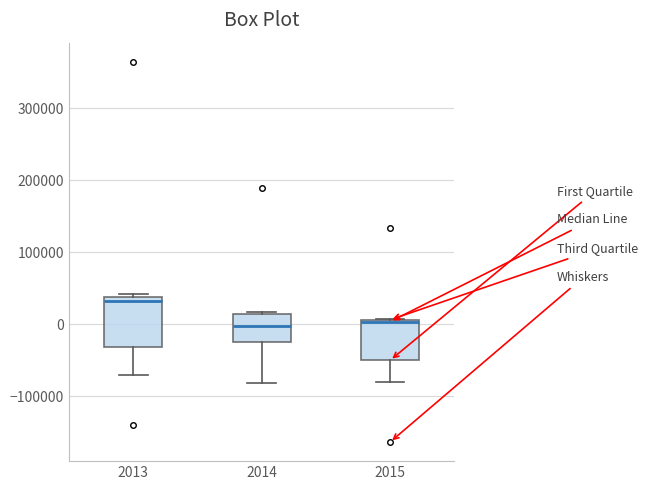

Reading left to right, read every box against the y-axis: the position of its median line, the range the box covers, and the ends of its whiskers. The values are not printed on the chart, so give them approximately, as read against the axis.

2013: median 30000, box -30000 to 40000, whiskers -70000 to 40000 (just above the box's upper edge)
2014: median 0, box -30000 to 10000, whiskers -80000 to 20000
2015: median 0, box -50000 to 10000, whiskers -80000 to 10000